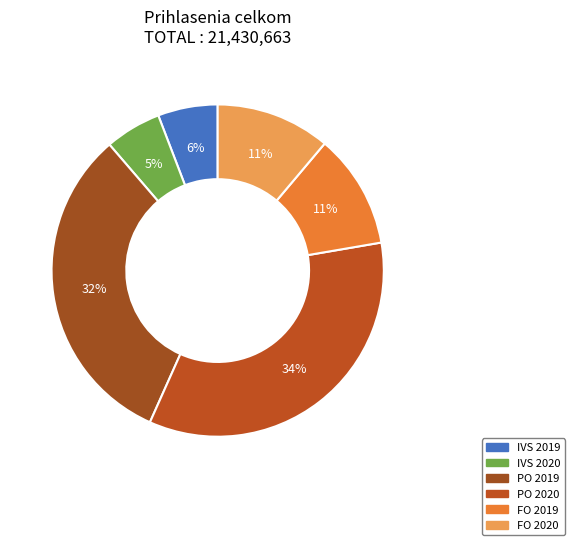

Which category has the biggest portion of the pie?

PO 2020